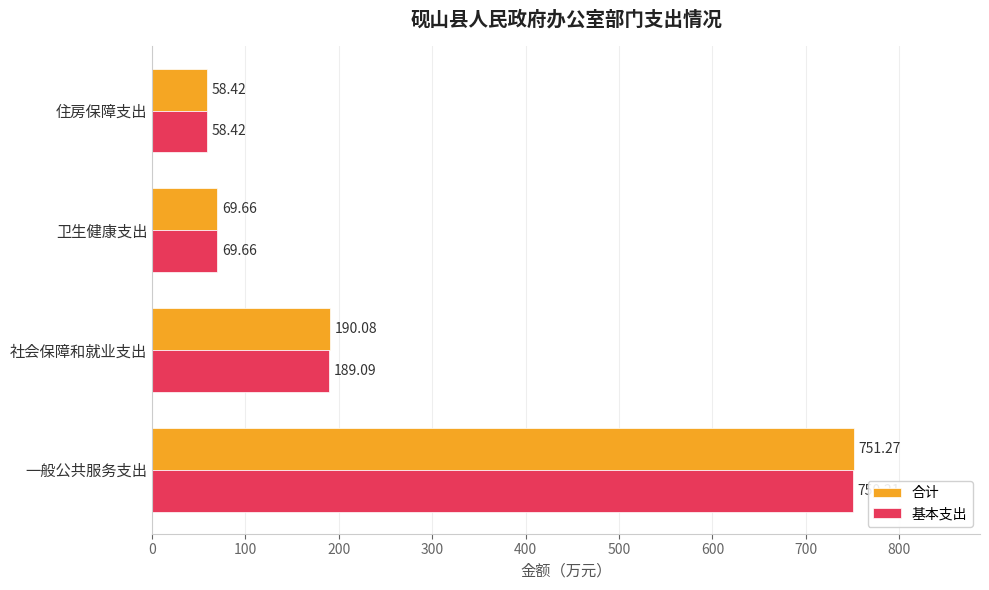

Which category has the lowest value in the 基本支出 series?

住房保障支出